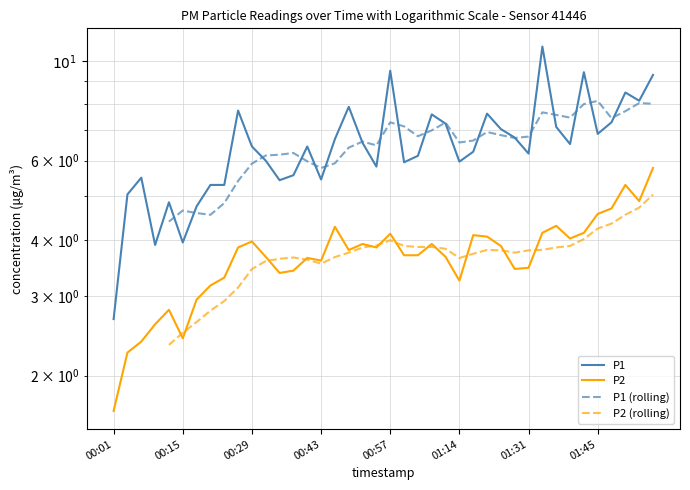

How many categories are shown in the chart?

40